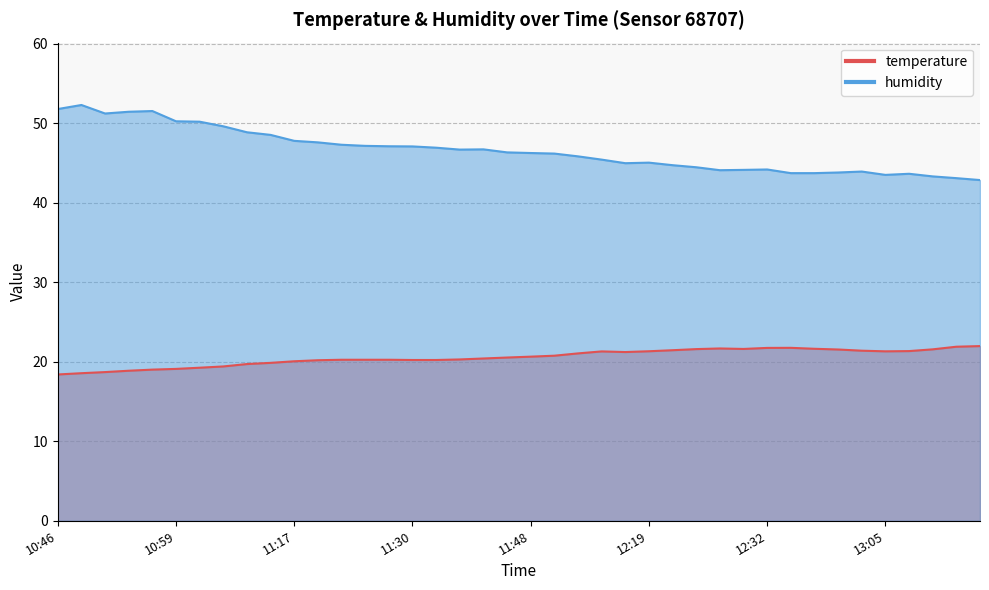

Reading left to right, transcribe all the data shown in this chart.

temperature: 10:46=18.4	10:49=18.6	10:51=18.7	10:54=18.9	10:57=19.0	10:59=19.1	11:02=19.2	11:04=19.4	11:09=19.7	11:12=19.9	11:17=20.1	11:20=20.2	11:22=20.2	11:25=20.2	11:27=20.2	11:30=20.2	11:35=20.2	11:40=20.3	11:43=20.4	11:46=20.5	11:48=20.6	11:51=20.8	11:56=21.1	12:02=21.3	12:07=21.2	12:19=21.3	12:21=21.4	12:24=21.6	12:26=21.7	12:29=21.6	12:32=21.7	12:34=21.8	12:37=21.6	12:40=21.5	12:46=21.4	13:05=21.3	13:13=21.3	13:20=21.6	13:25=21.9	13:28=22.0
humidity: 10:46=51.8	10:49=52.3	10:51=51.2	10:54=51.4	10:57=51.5	10:59=50.2	11:02=50.2	11:04=49.6	11:09=48.9	11:12=48.5	11:17=47.8	11:20=47.6	11:22=47.3	11:25=47.1	11:27=47.1	11:30=47.1	11:35=46.9	11:40=46.7	11:43=46.7	11:46=46.3	11:48=46.2	11:51=46.2	11:56=45.8	12:02=45.4	12:07=45.0	12:19=45.0	12:21=44.7	12:24=44.5	12:26=44.1	12:29=44.1	12:32=44.2	12:34=43.7	12:37=43.7	12:40=43.8	12:46=43.9	13:05=43.5	13:13=43.6	13:20=43.3	13:25=43.1	13:28=42.9